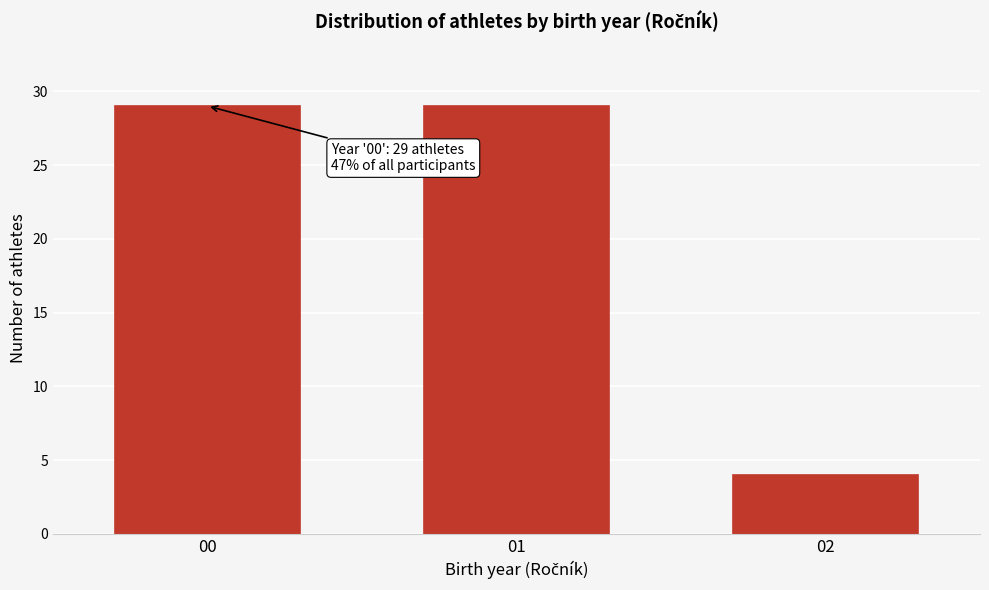

Reading left to right, what are all the values shown in this chart?

00=29	01=29	02=4